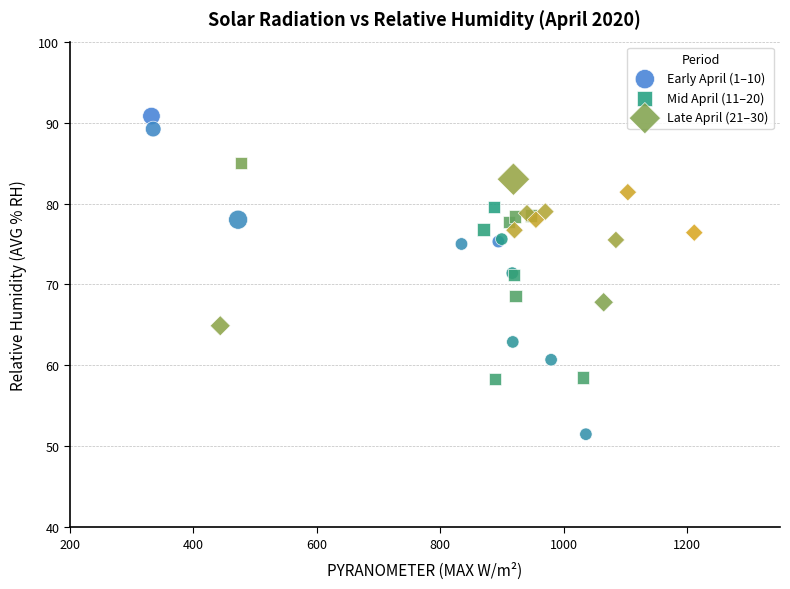

Which series contains the lowest Y value?

Early April (1–10)